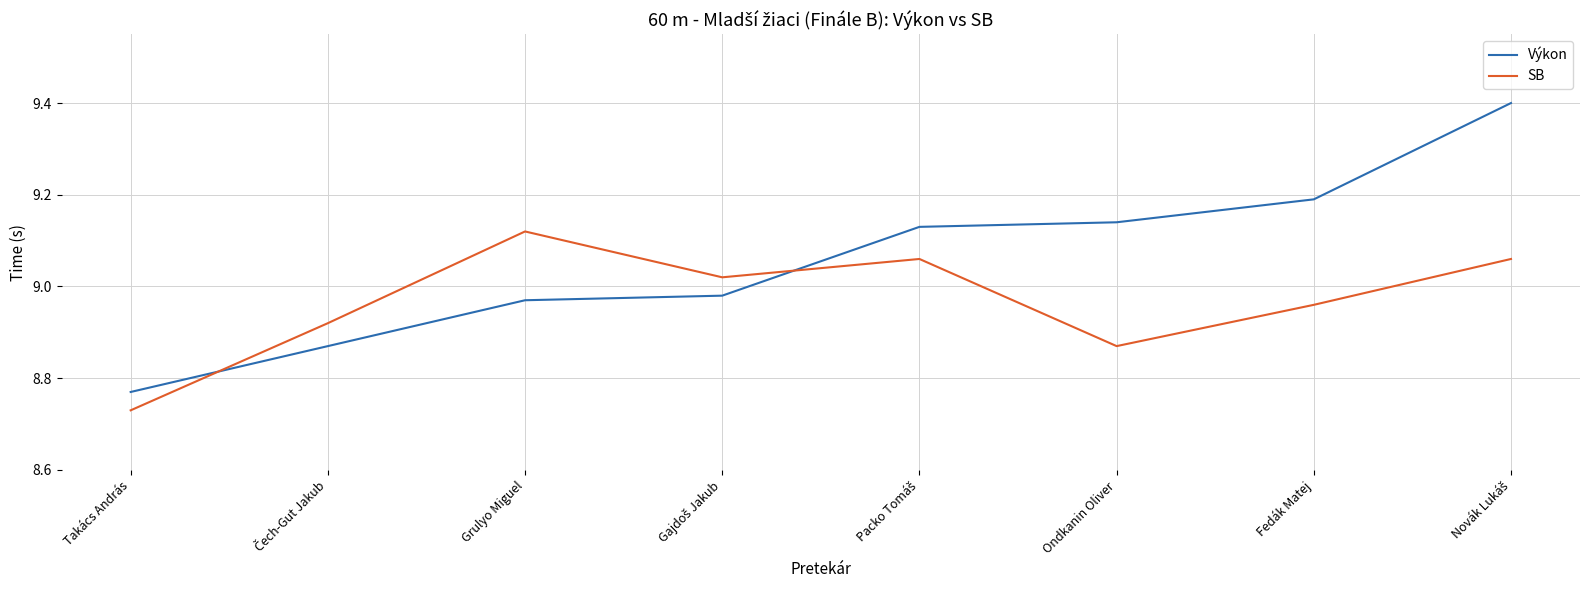

Which series has the largest total across all categories?

Výkon